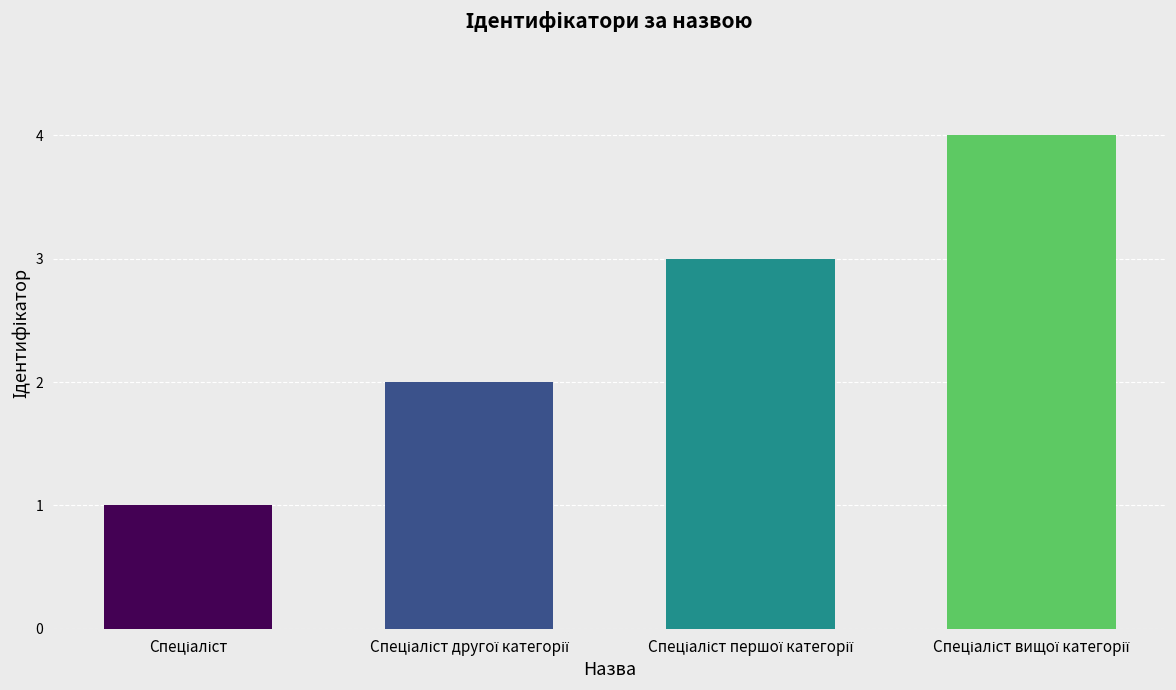

What is the difference between the maximum and minimum values?

3